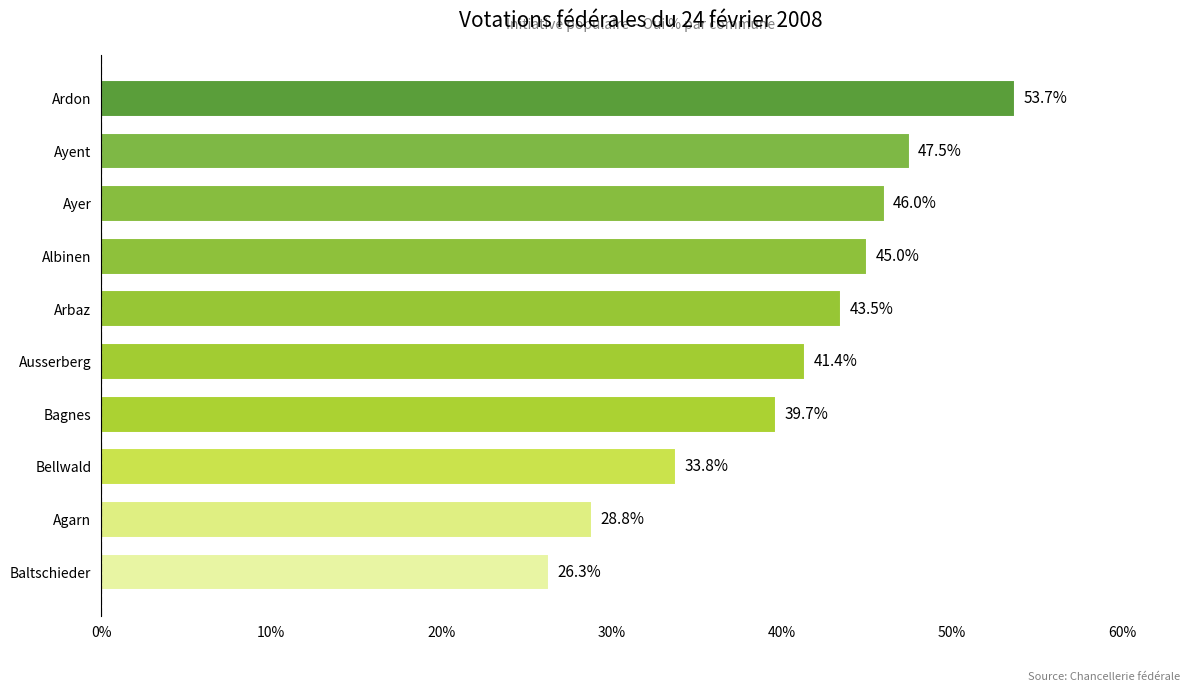

How many bars are there in total?

10